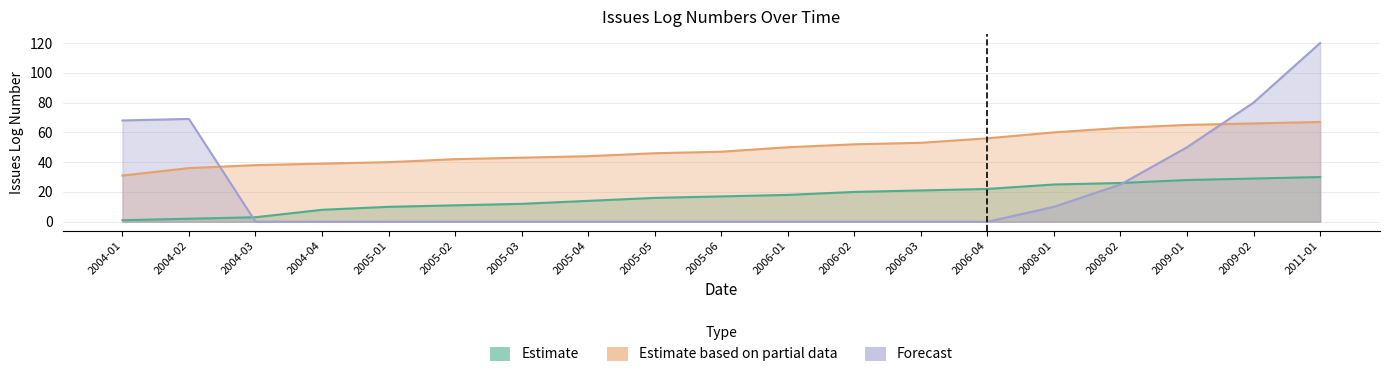

Rank the series by their average value, from highest to lowest.

Estimate based on partial data, Forecast, Estimate